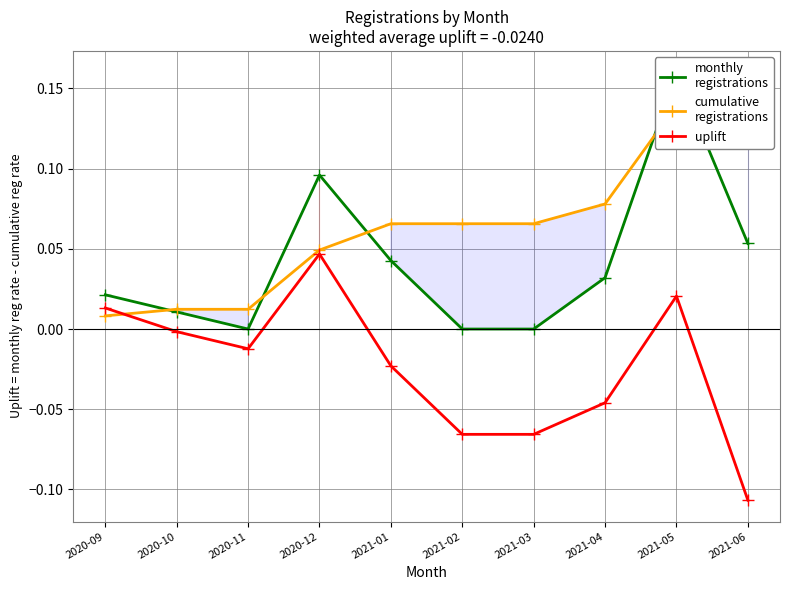

How many intersections are there between cumulative
registrations and uplift?

1